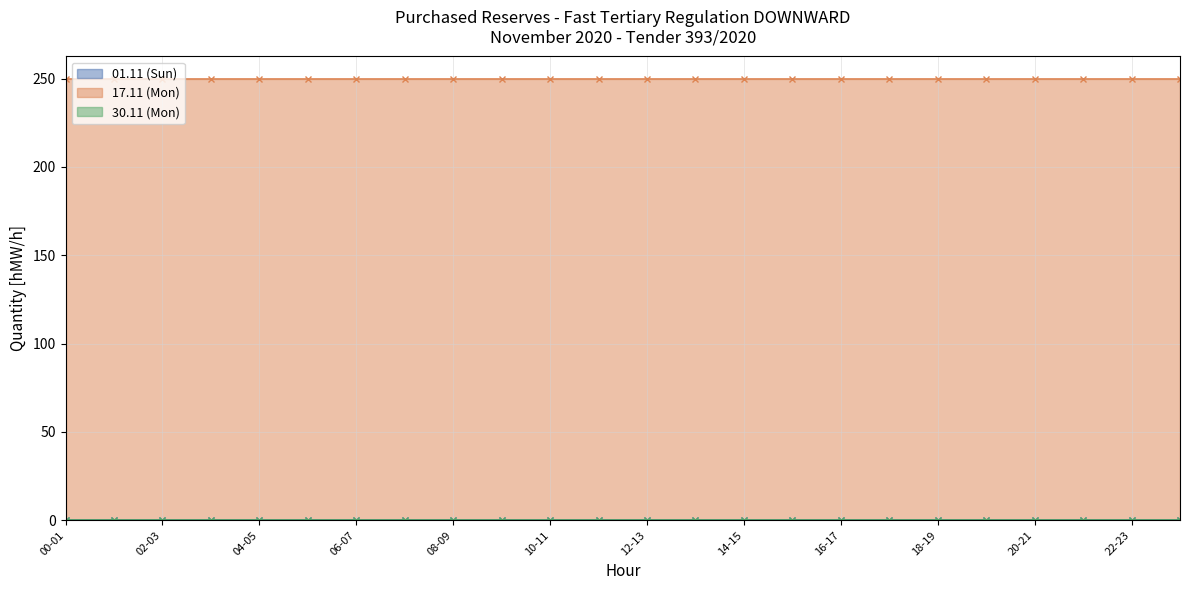

At which label is 30.11 (Mon) closest to 0?

00-01